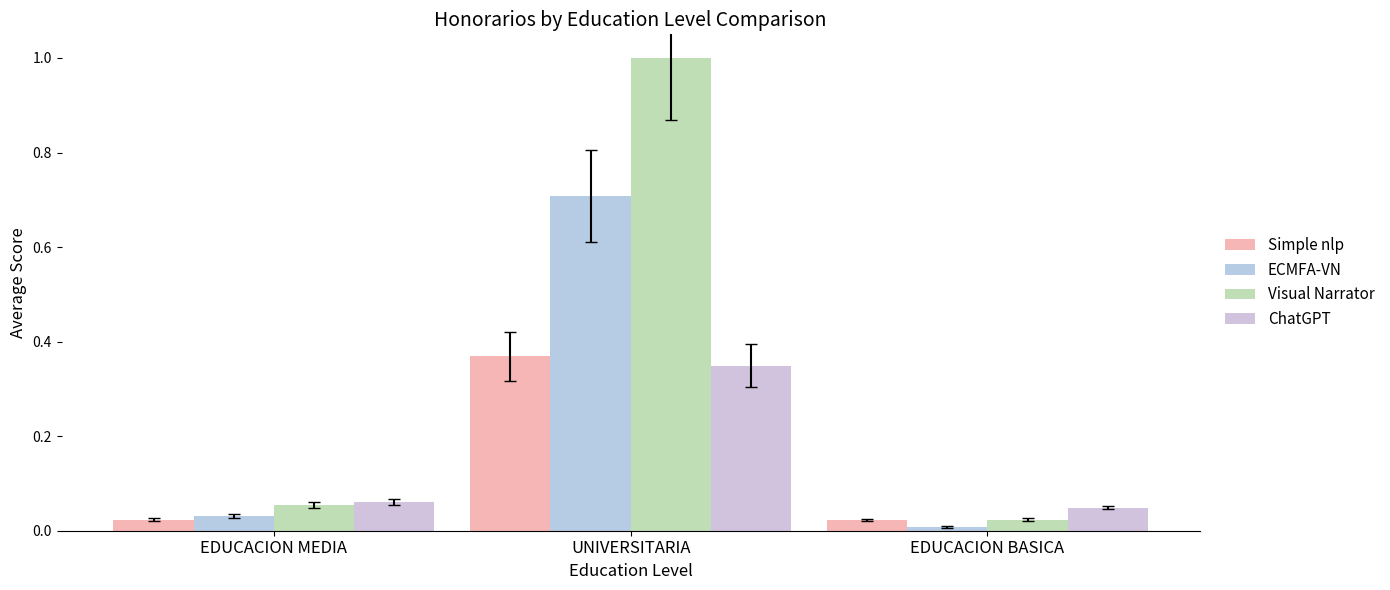

List the series in order of their peak value, lowest first.

ChatGPT, Simple nlp, ECMFA-VN, Visual Narrator